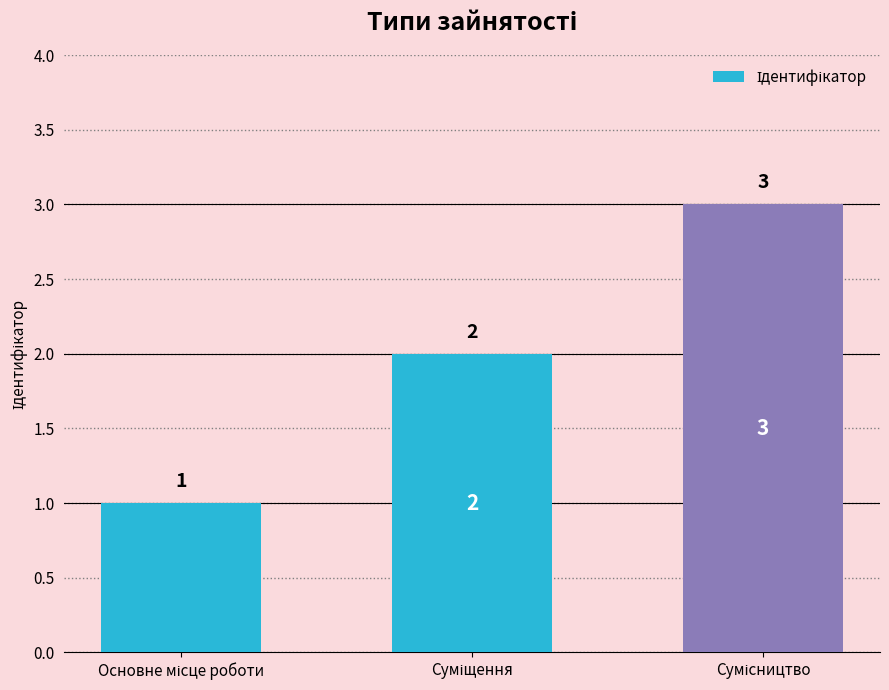

What is the value of the 3rd bar from the left?

3